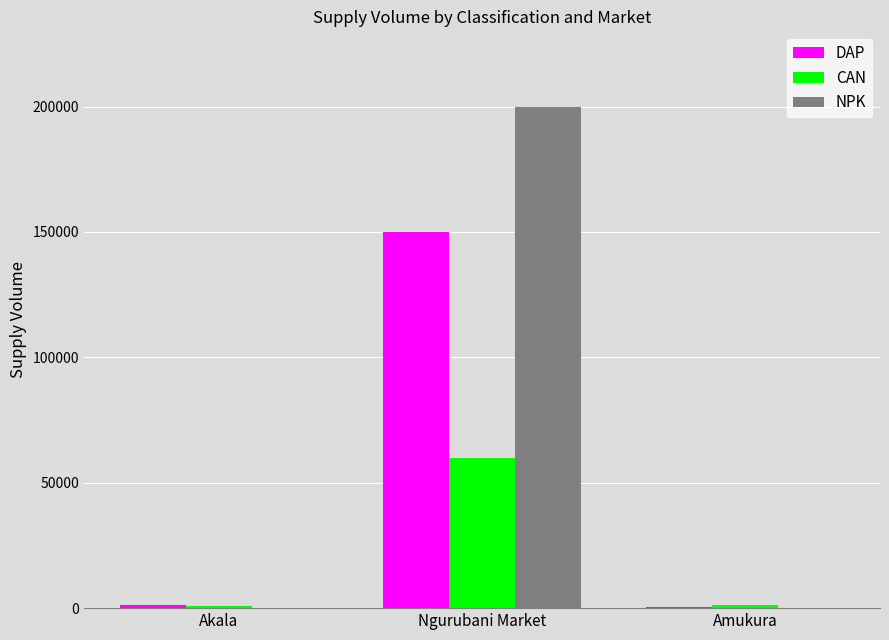

Are the bars horizontal?

No